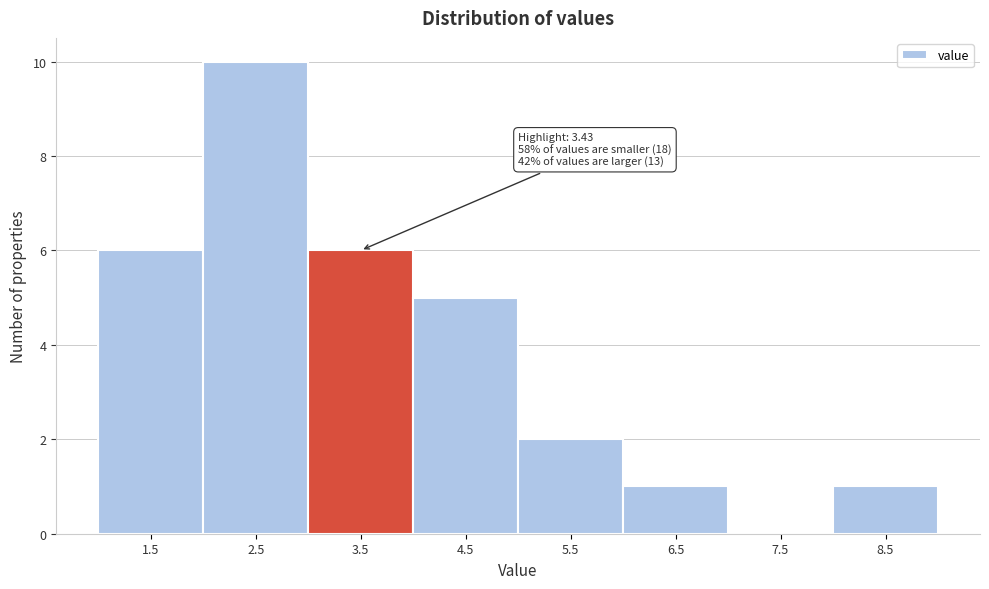

Over which range of the x-axis is the bar tallest?

2 to 3